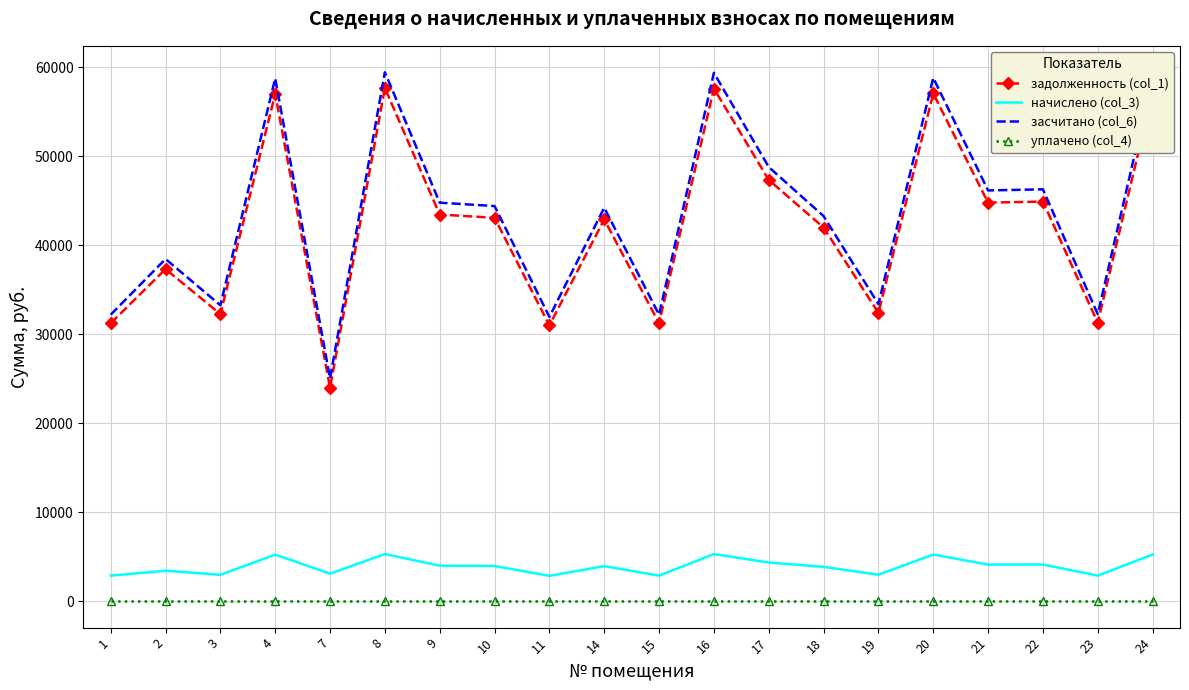

Between 15 and 16, which series saw the biggest shift?

засчитано (col_6)